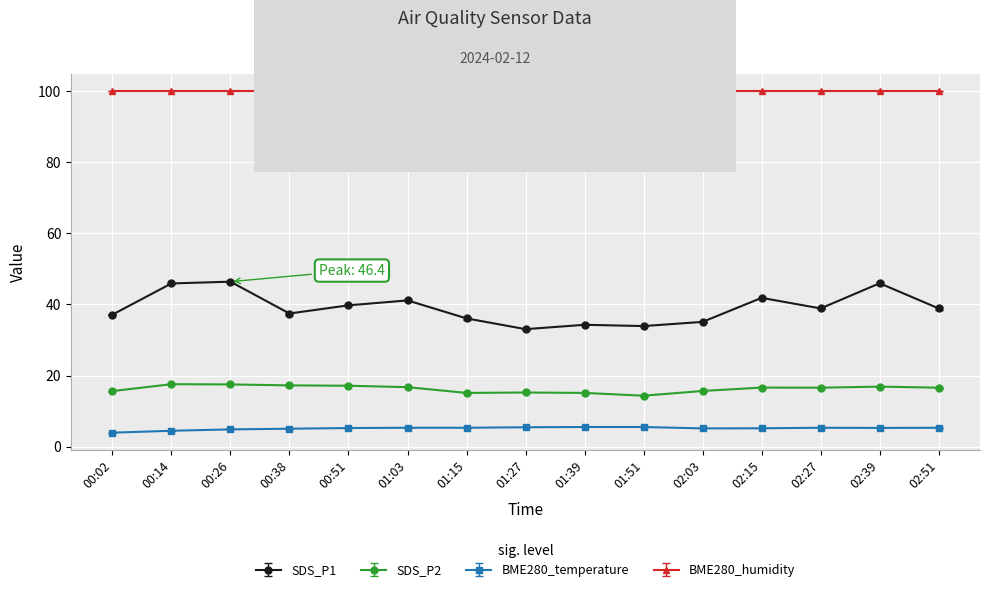

True or false: BME280_temperature and SDS_P1 intersect in this chart.

False